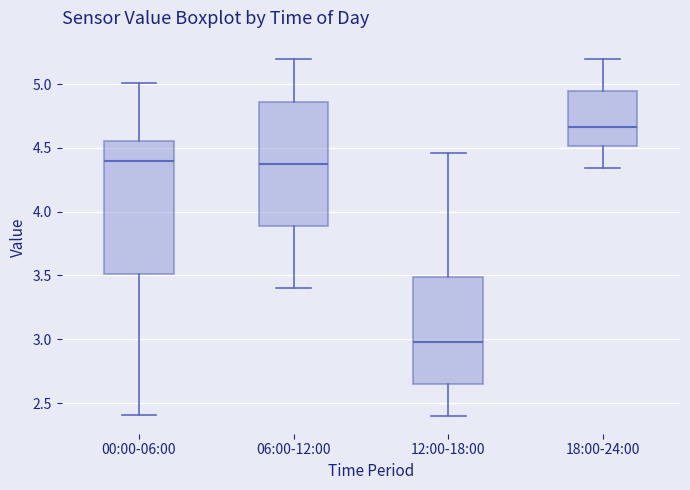

Which box is the tallest, from its lower edge to its upper edge?

00:00-06:00